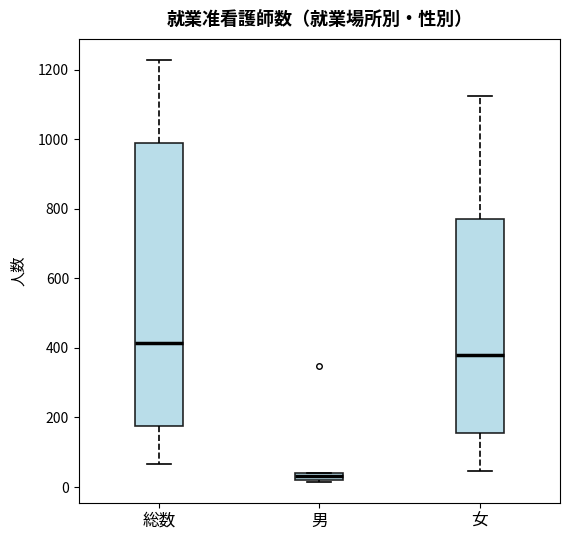

Which box is the tallest, from its lower edge to its upper edge?

総数